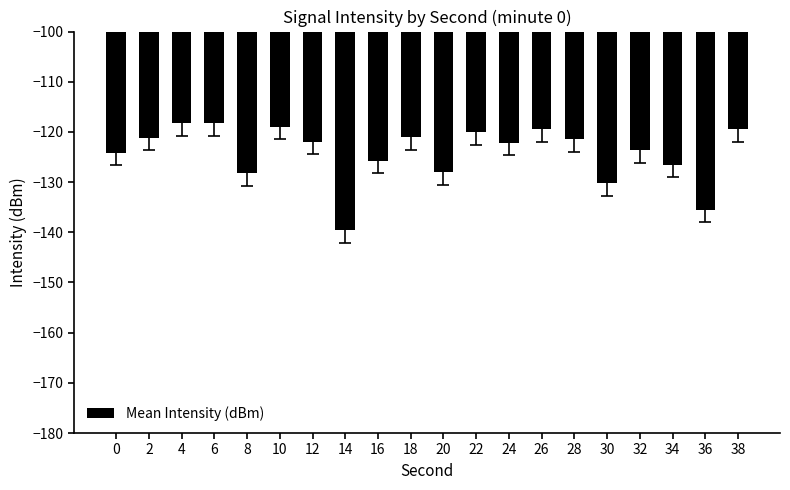

What is the difference between the second highest and second lowest values?

17.2